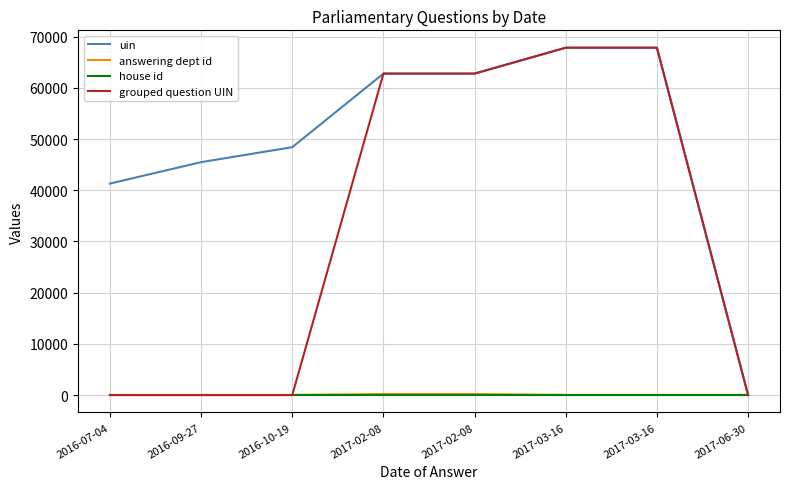

Reading left to right, what are all the values shown in this chart?

uin: 2016-07-04=41309	2016-09-27=45490	2016-10-19=48413	2017-02-08=62788	2017-02-08=62789	2017-03-16=67843	2017-03-16=67844	2017-06-30=1
answering dept id: 2016-07-04=21	2016-09-27=21	2016-10-19=21	2017-02-08=203	2017-02-08=203	2017-03-16=21	2017-03-16=21	2017-06-30=21
house id: 2016-07-04=1	2016-09-27=1	2016-10-19=1	2017-02-08=1	2017-02-08=1	2017-03-16=1	2017-03-16=1	2017-06-30=1
grouped question UIN: 2016-07-04=0	2016-09-27=0	2016-10-19=0	2017-02-08=62789	2017-02-08=62788	2017-03-16=67844	2017-03-16=67843	2017-06-30=0